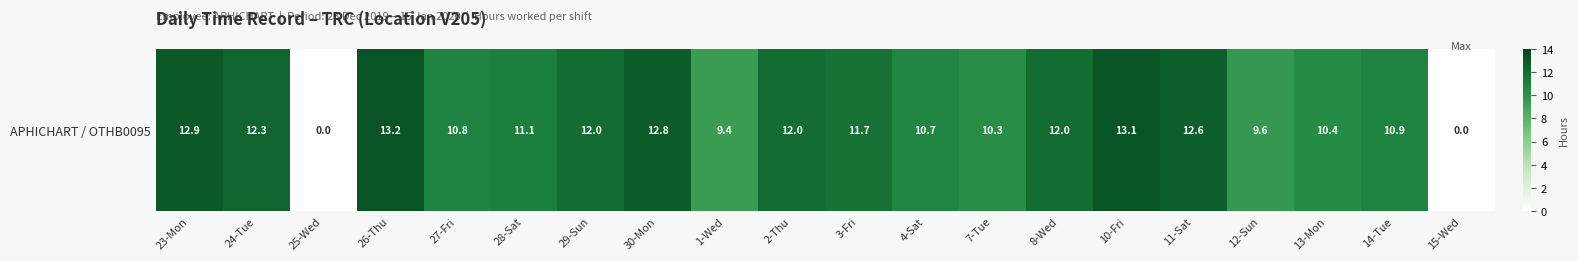

List the labels in order of value, largest first.

26-Thu, 10-Fri, 23-Mon, 30-Mon, 11-Sat, 24-Tue, 29-Sun, 2-Thu, 8-Wed, 3-Fri, 28-Sat, 14-Tue, 27-Fri, 4-Sat, 13-Mon, 7-Tue, 12-Sun, 1-Wed, 25-Wed, 15-Wed